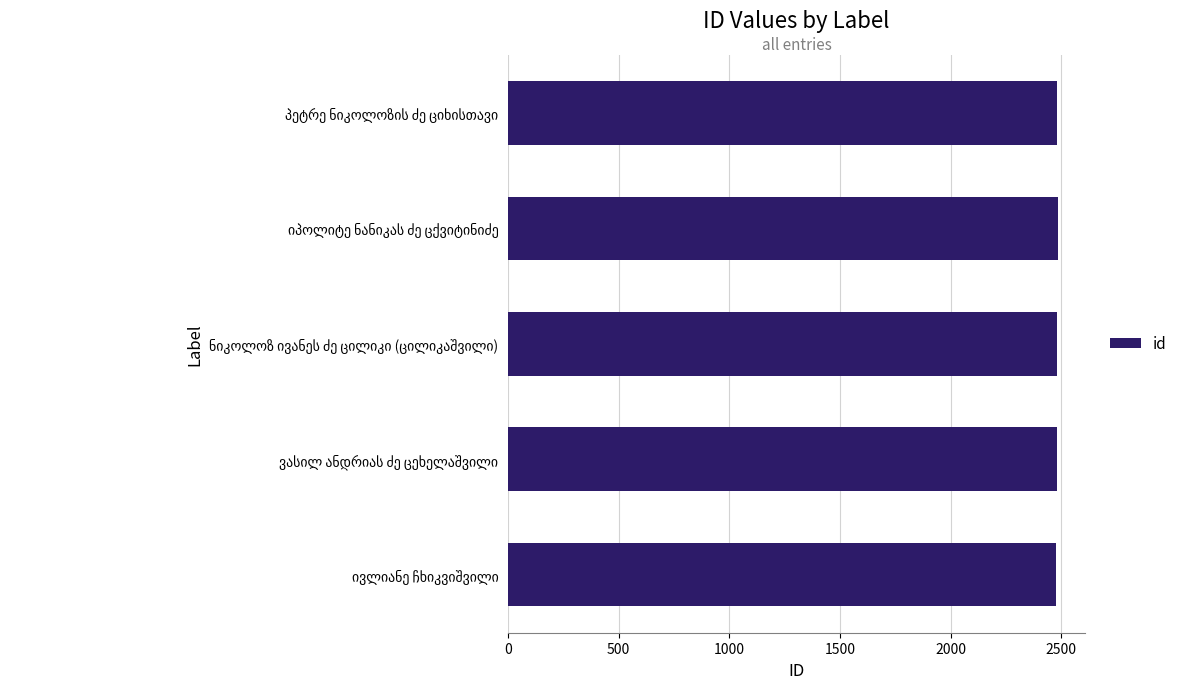

What is the greatest value displayed?

2483